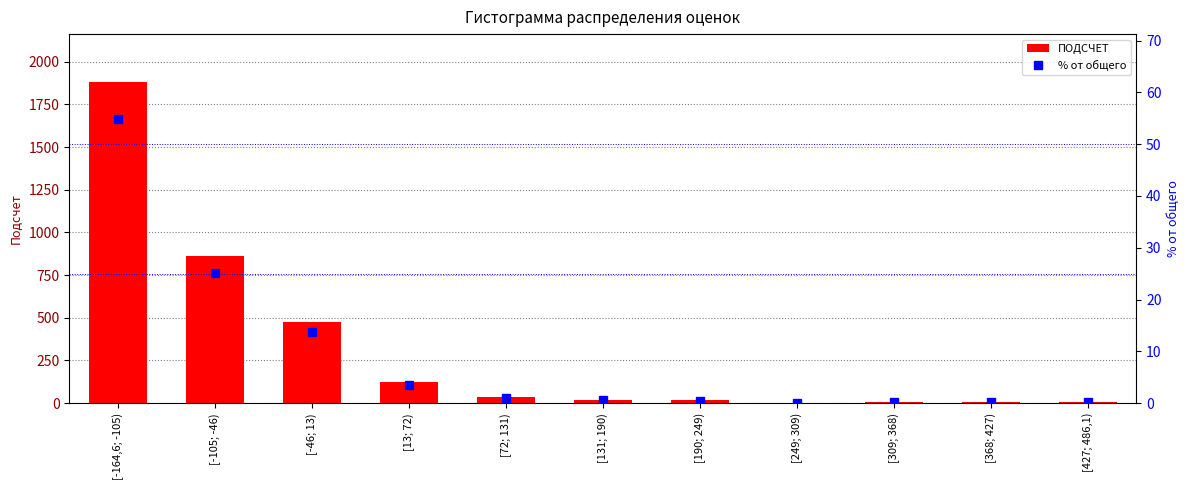

What is the label of the 8th bar from the left?

[249; 309)